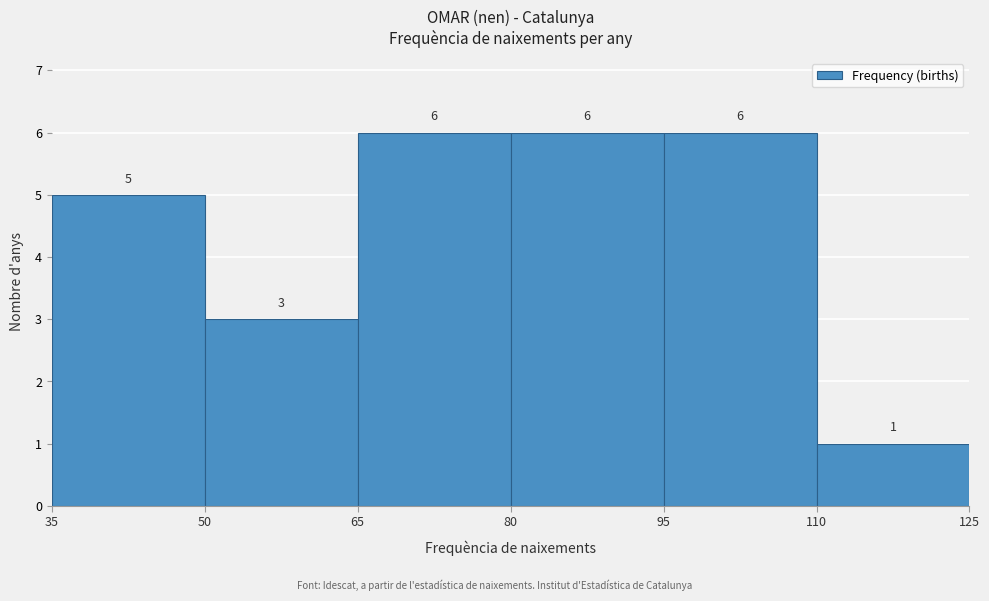

Reading left to right, list every bar in this chart as the range it spans on the x-axis followed by its height.

35 to 50: 5
50 to 65: 3
65 to 80: 6
80 to 95: 6
95 to 110: 6
110 to 125: 1